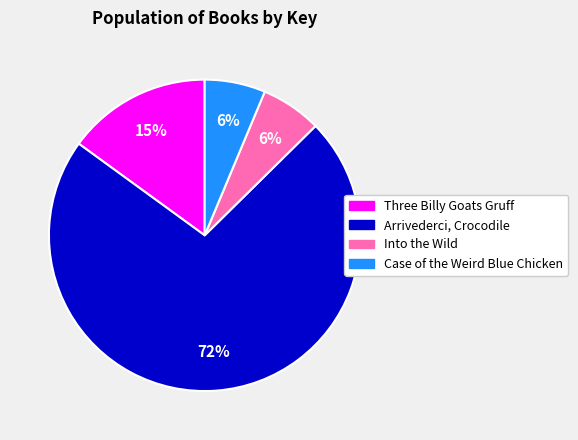

Between Case of the Weird Blue Chicken and Three Billy Goats Gruff, which is larger?

Three Billy Goats Gruff